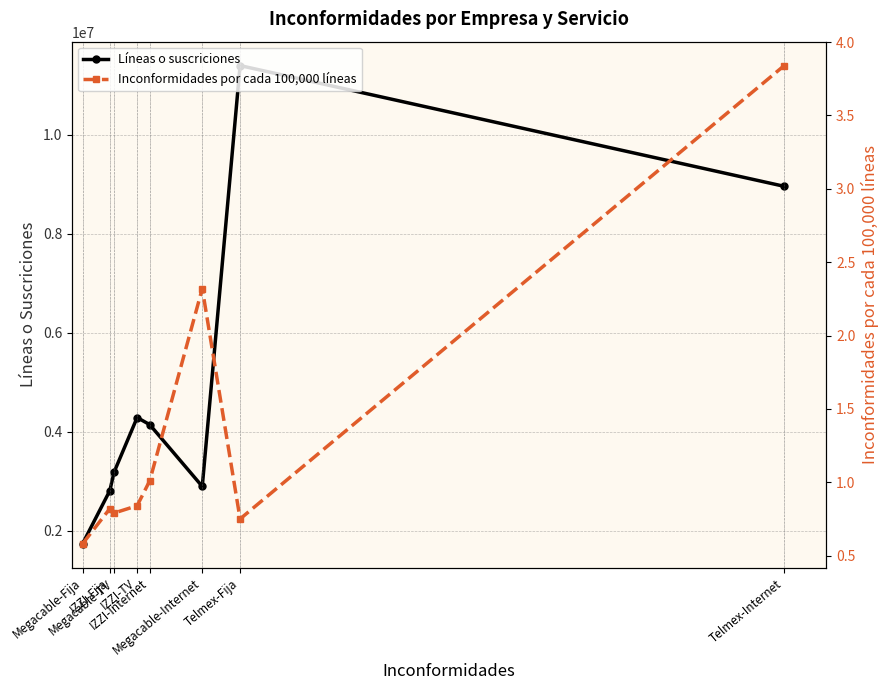

True or false: Inconformidades por cada 100,000 líneas has a value of 0.8 at Telmex-Fija.

True